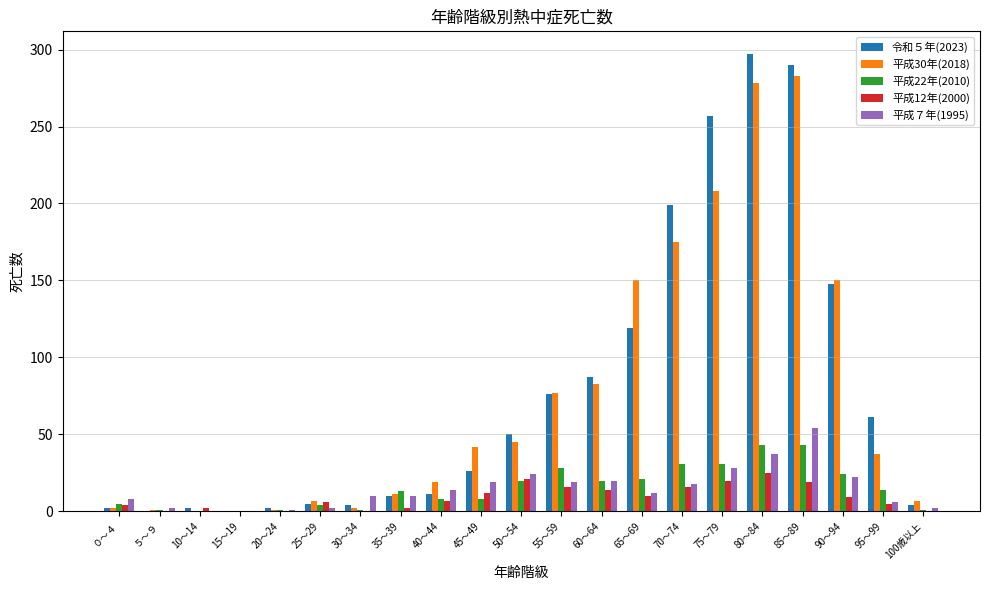

What are all the series names shown in the legend?

令和５年(2023), 平成30年(2018), 平成22年(2010), 平成12年(2000), 平成７年(1995)